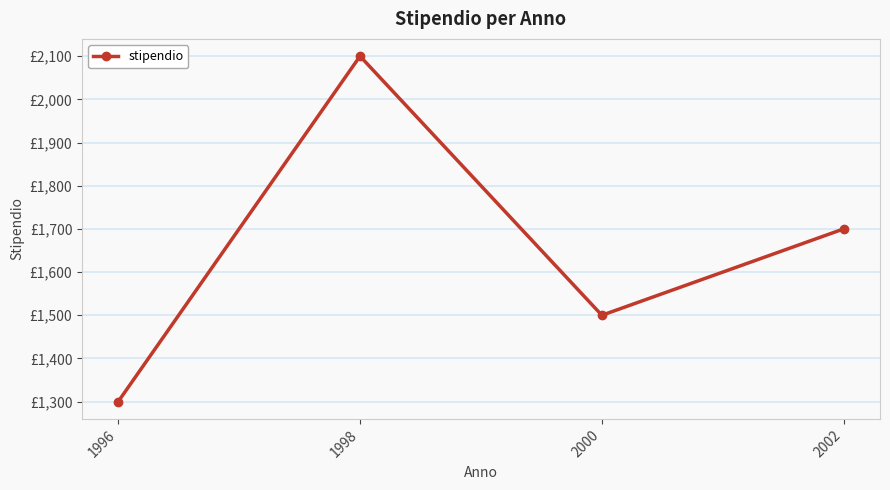

Is this an area chart (filled region under the line)?

No